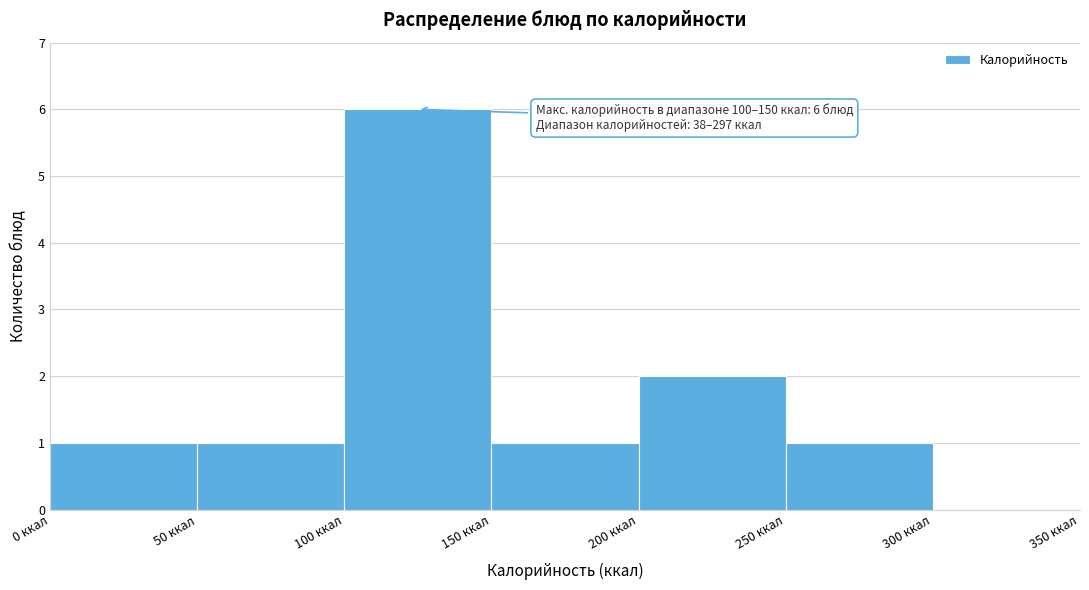

Over which range of the x-axis is the bar tallest?

100 to 150